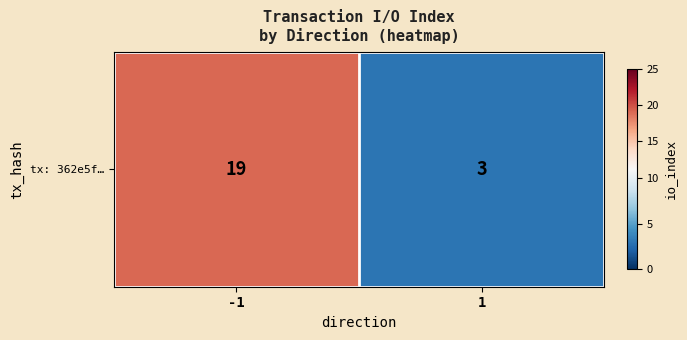

What is the minimum value shown in the chart?

3